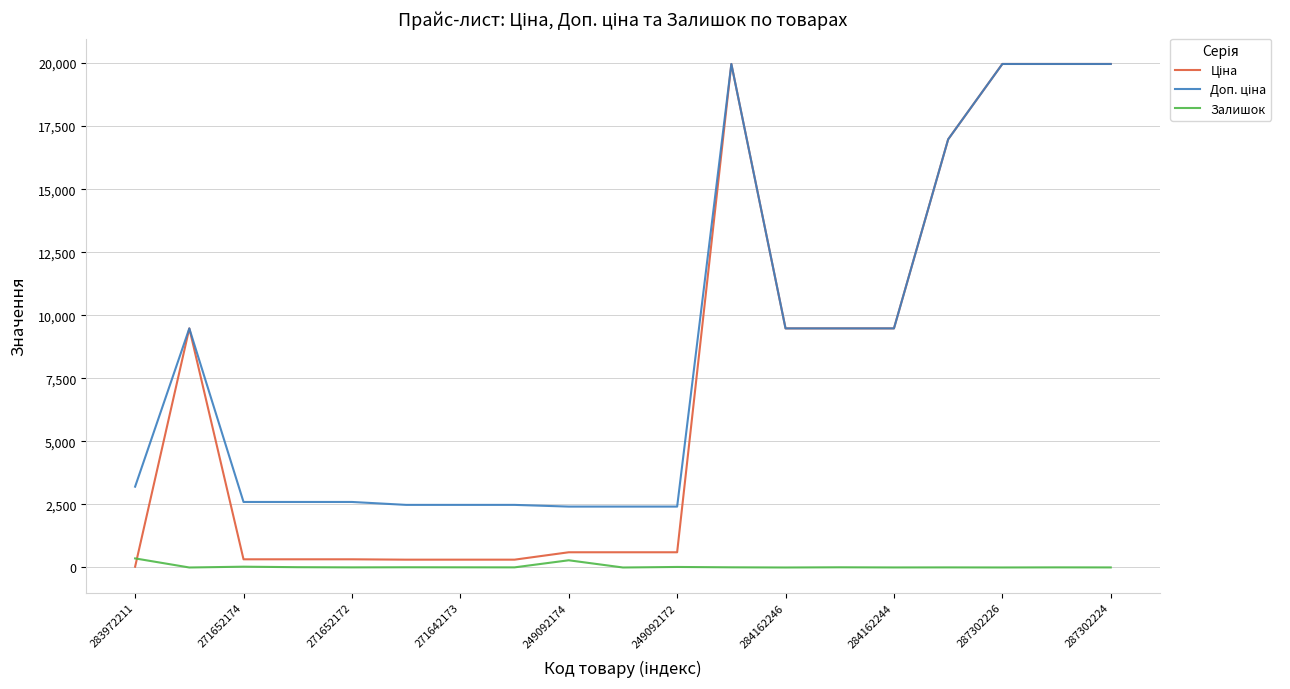

What is the greatest value displayed?

19964.2